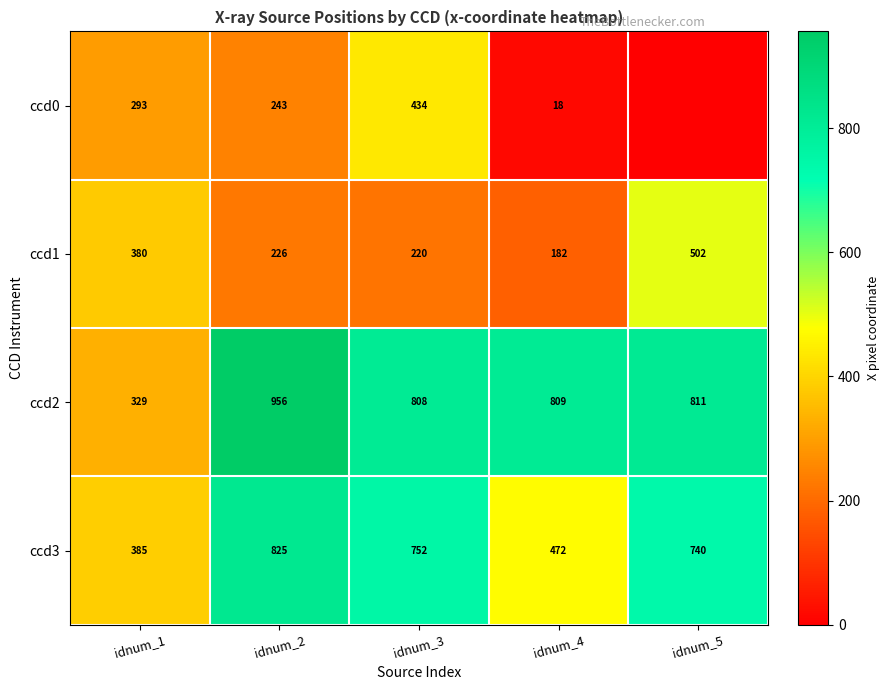

Is the value of ccd1 at idnum_3 greater than the value of ccd3 at idnum_5?

No